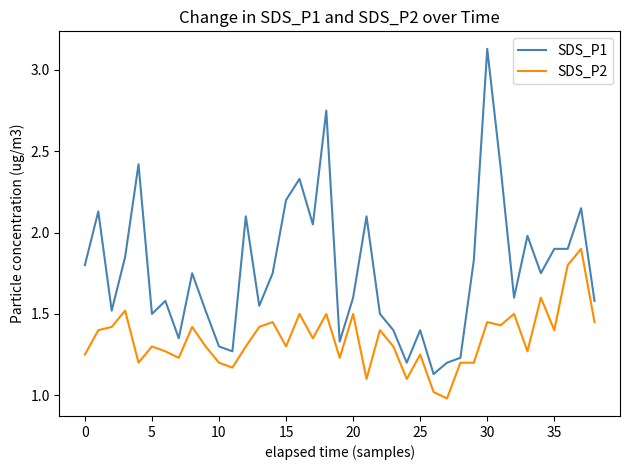

Rank the series by their maximum value, from highest to lowest.

SDS_P1, SDS_P2